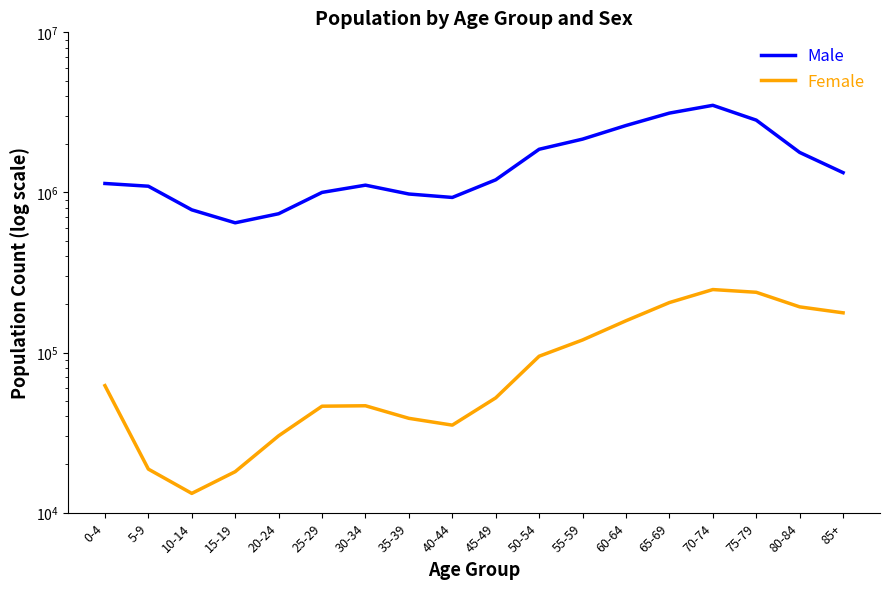

At which label does Female reach its minimum?

10-14